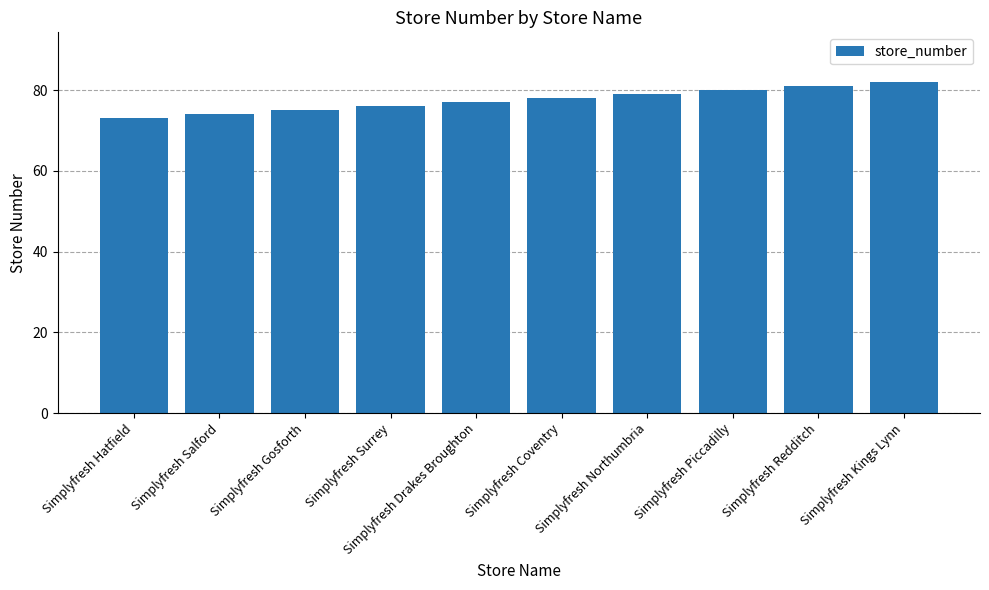

List the labels in order of value, largest first.

Simplyfresh Kings Lynn, Simplyfresh Redditch, Simplyfresh Piccadilly, Simplyfresh Northumbria, Simplyfresh Coventry, Simplyfresh Drakes Broughton, Simplyfresh Surrey, Simplyfresh Gosforth, Simplyfresh Salford, Simplyfresh Hatfield